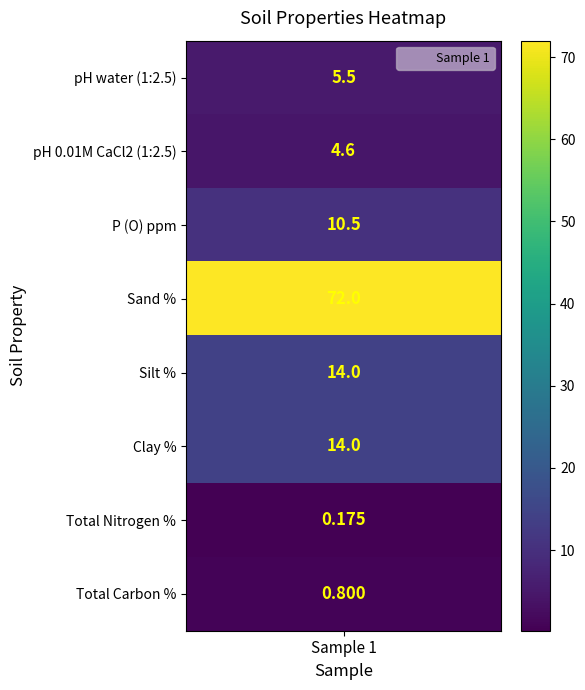

Rank the categories by value from lowest to highest.

6, 7, 1, 0, 2, 4, 5, 3